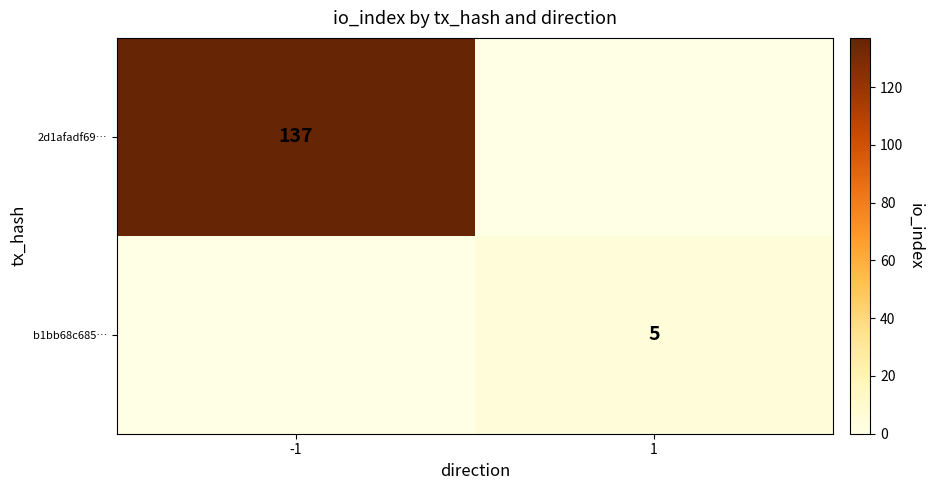

True or false: b1bb68c685… has a value of 7 at 1.

False